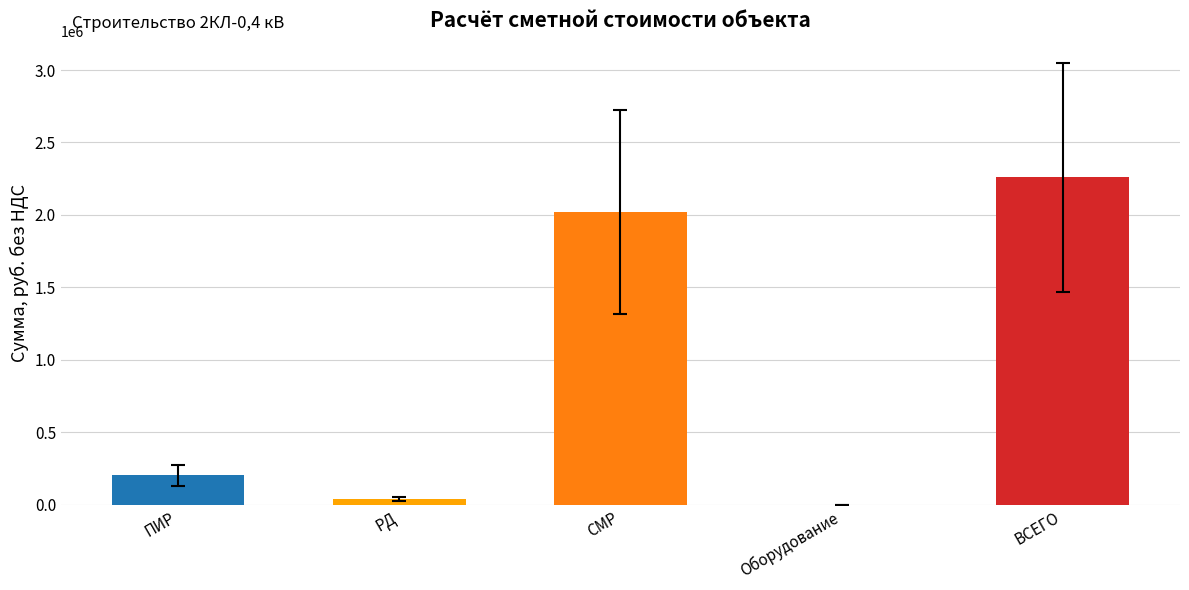

Reading right to left, what are all the values shown in this chart?

2258157.6	0.0	2019393.2	36825.0	201939.3